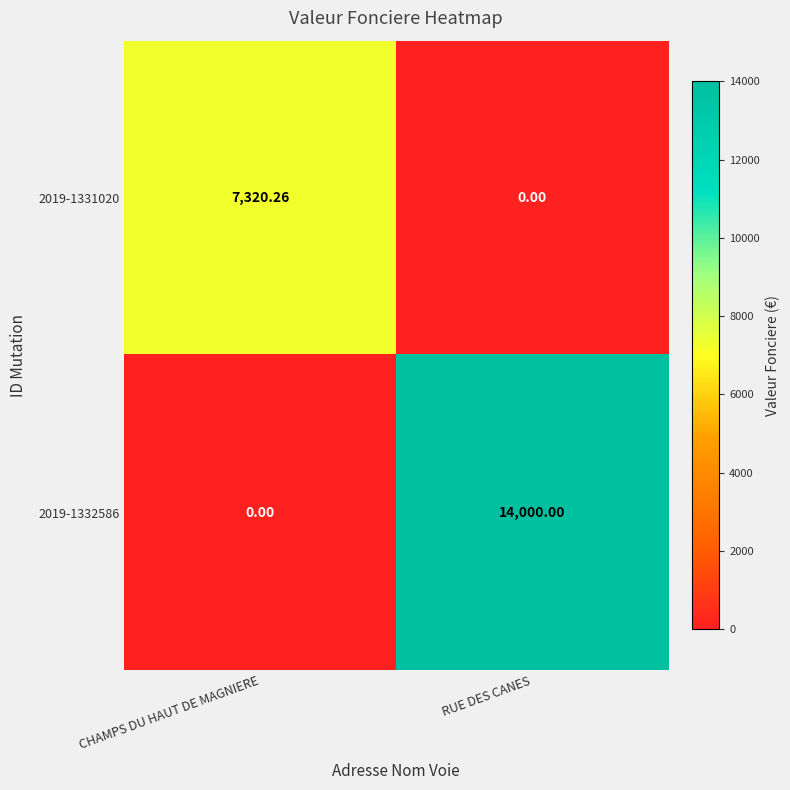

Where is 2019-1332586 nearest to the value 7000?

CHAMPS DU HAUT DE MAGNIERE